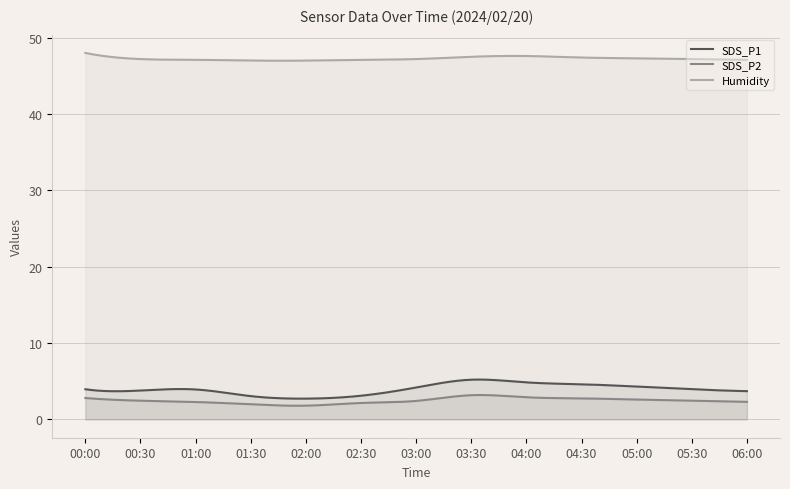

What are all the series names shown in the legend?

SDS_P1, SDS_P2, Humidity